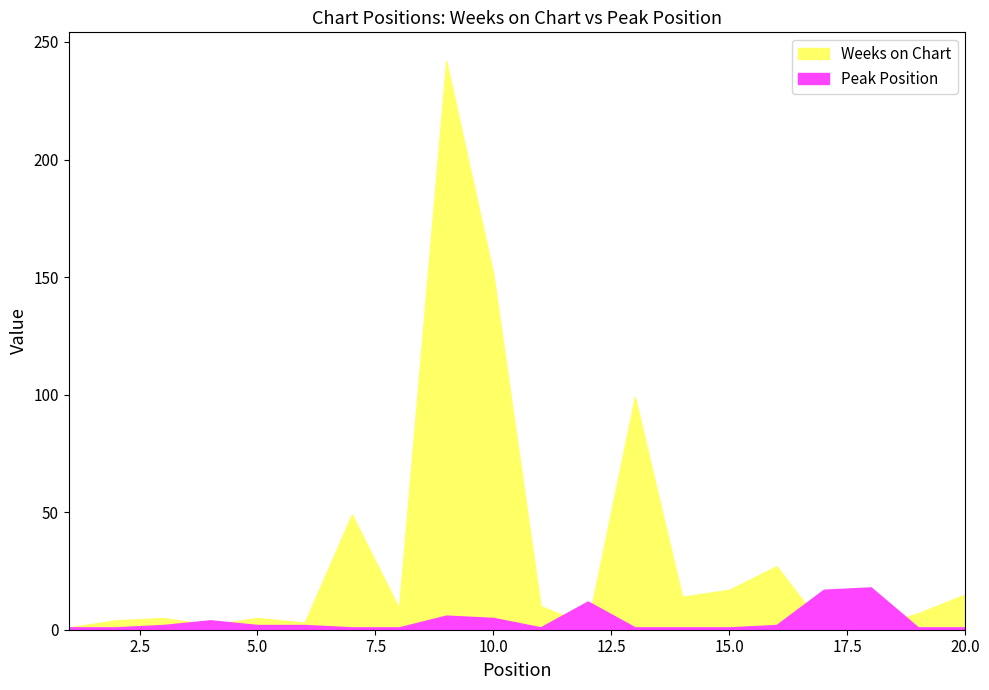

The Weeks on Chart series shows 22 at 15. True or false?

False